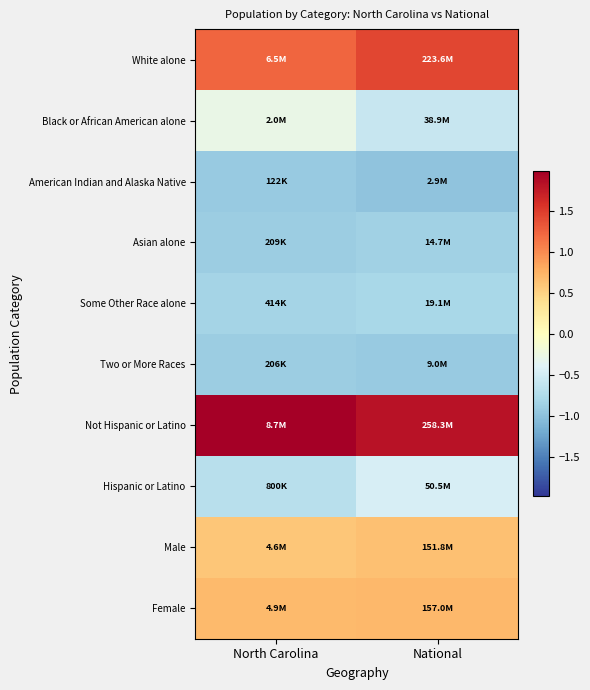

At National, list the series in order from largest to smallest.

Not Hispanic or Latino, White alone, Female, Male, Hispanic or Latino, Black or African American alone, Some Other Race alone, Asian alone, Two or More Races, American Indian and Alaska Native